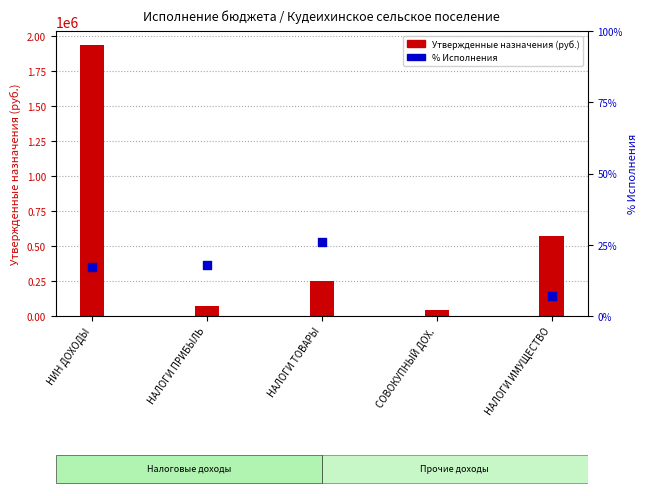

At how many categories does at least one series exceed 305313?

2